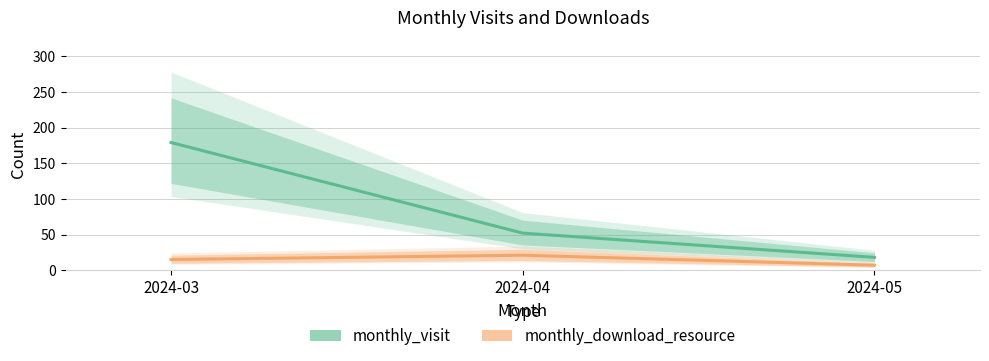

What are all the series names shown in the legend?

monthly_visit, monthly_download_resource